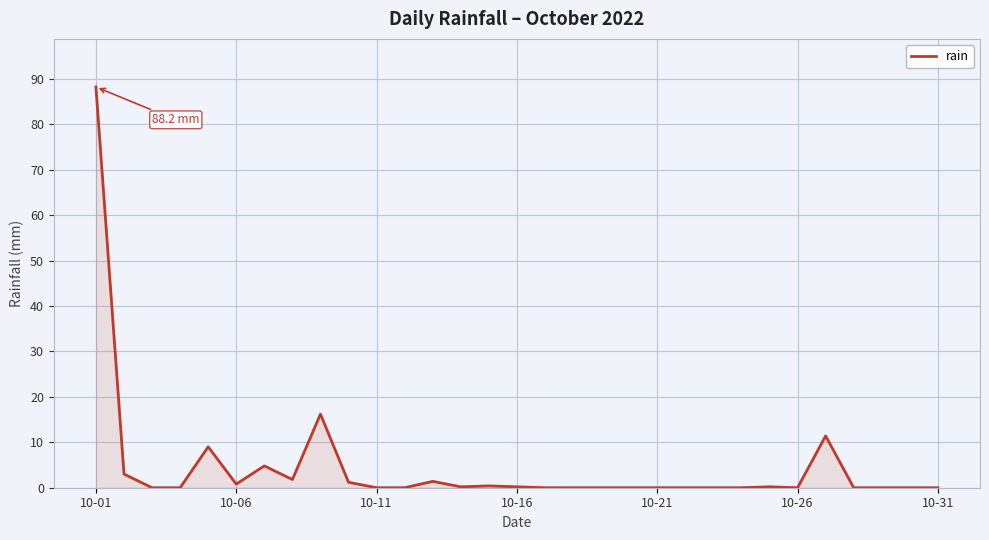

What is the maximum value shown in the chart?

88.2